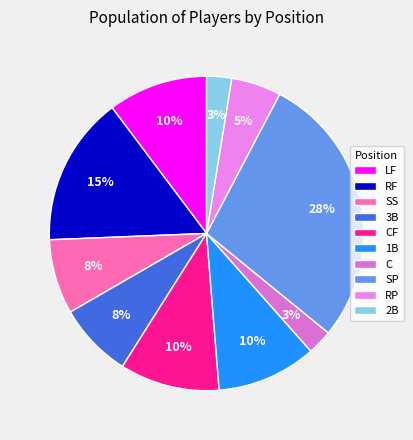

Does 3B represent more than half of the total?

No